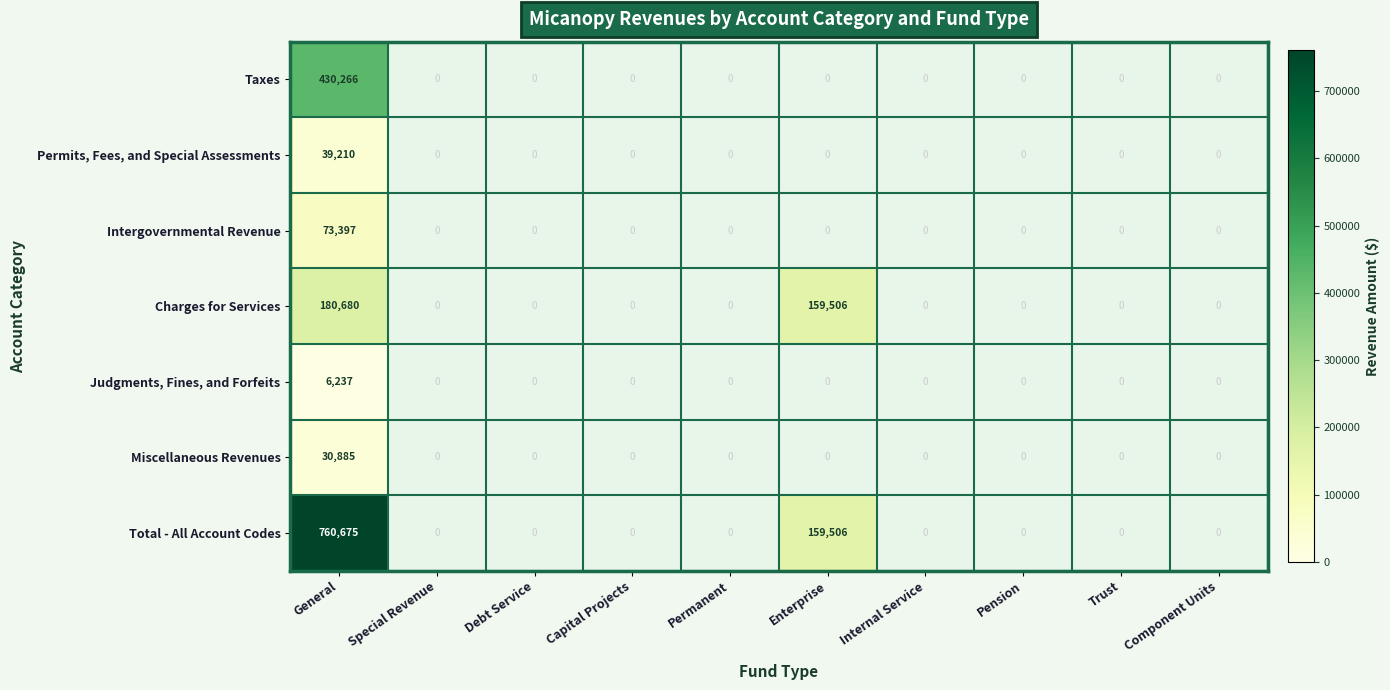

What is the difference between the second highest and second lowest values in the Charges for Services series?

159506